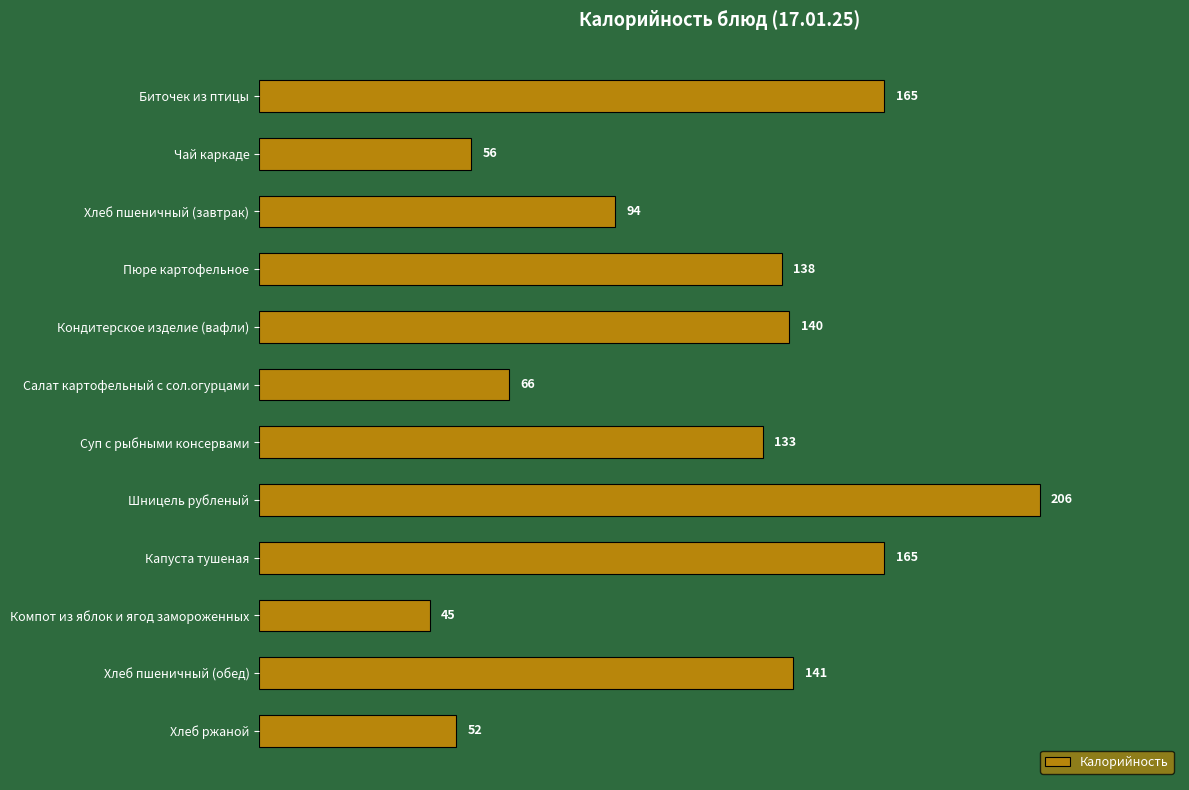

What is the value of the 2nd bar from the top?

56